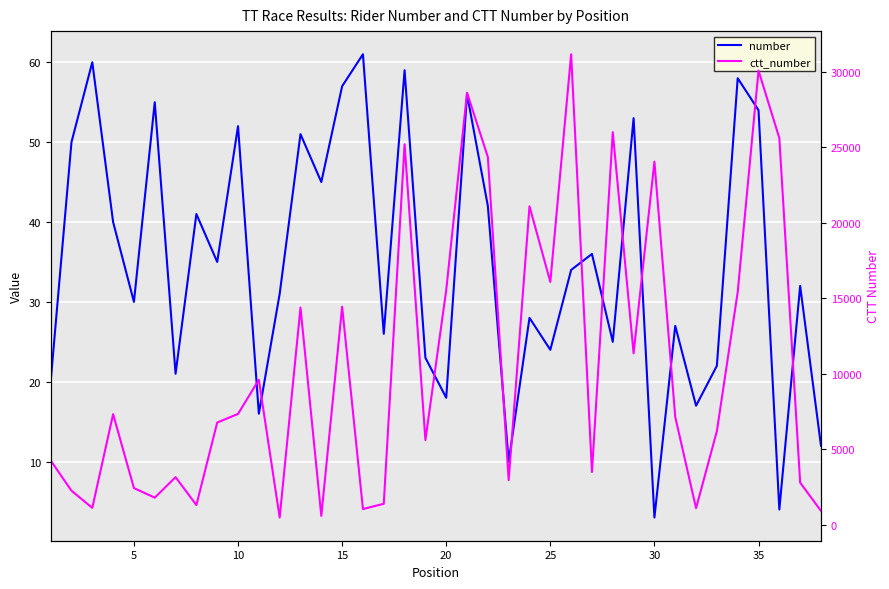

True or false: ctt_number has more than 2 interior local peaks.

True